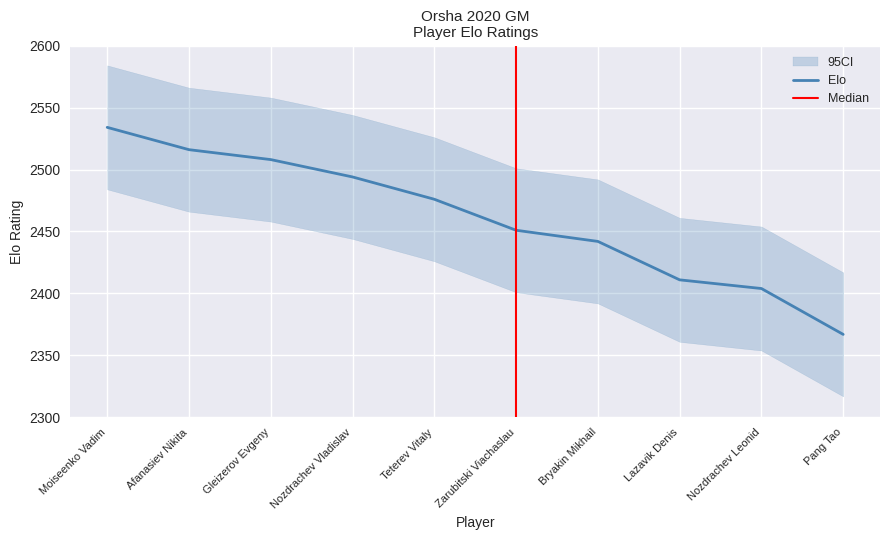

Rank the categories by value from highest to lowest.

Moiseenko Vadim, Afanasiev Nikita, Gleizerov Evgeny, Nozdrachev Vladislav, Teterev Vitaly, Zarubitski Viachaslau, Bryakin Mikhail, Lazavik Denis, Nozdrachev Leonid, Pang Tao